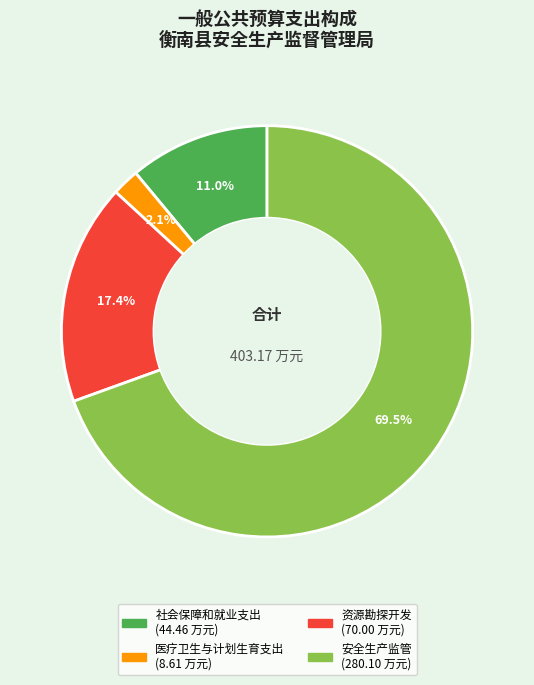

Between 资源勘探开发 and 医疗卫生与计划生育支出, which is larger?

资源勘探开发